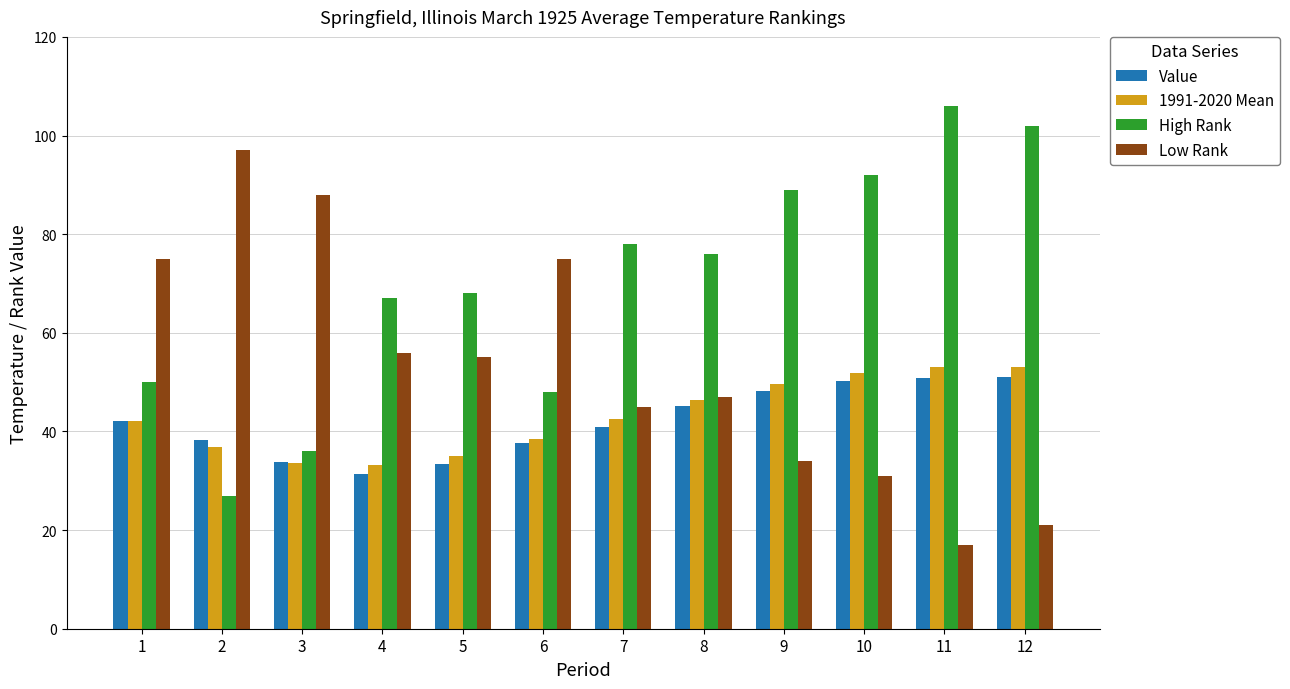

Are the bars grouped side by side (vs. stacked)?

Yes